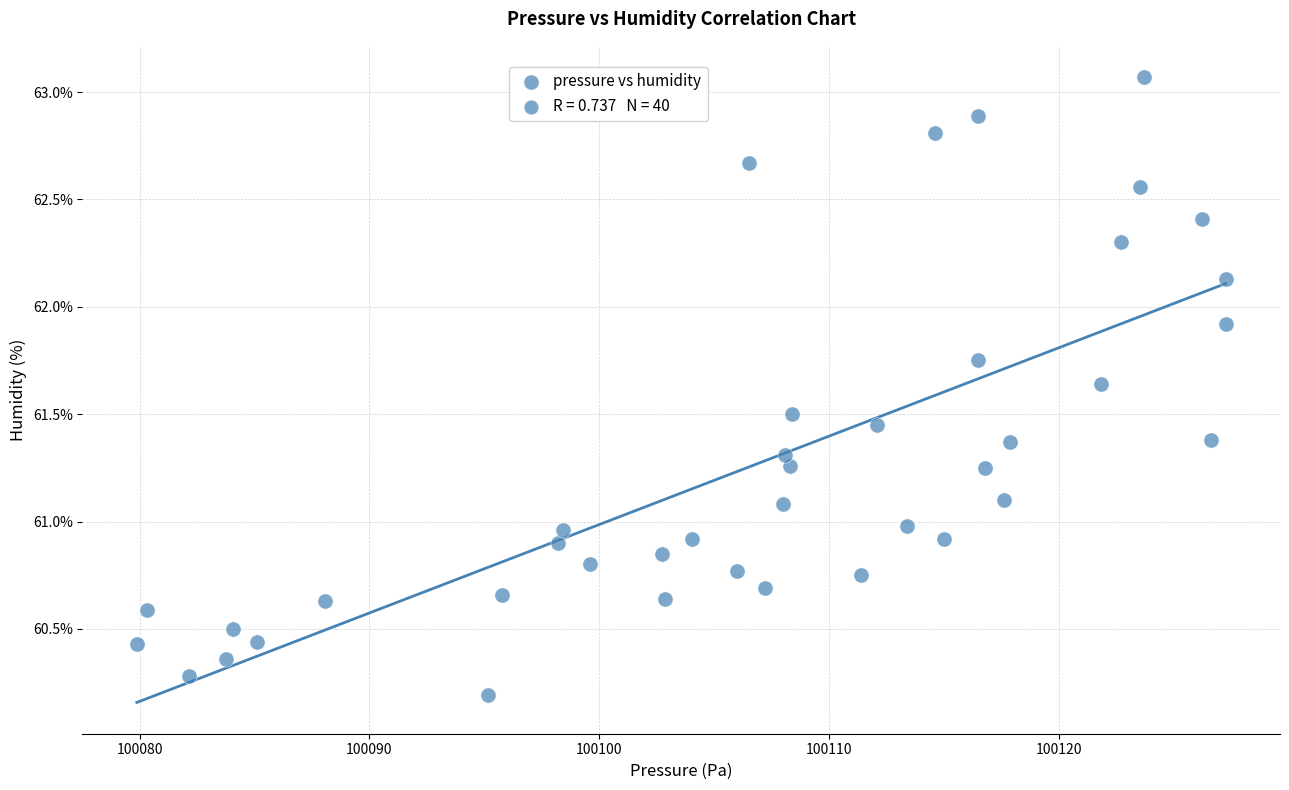

What is the range of X values (max minus min)?

47.4